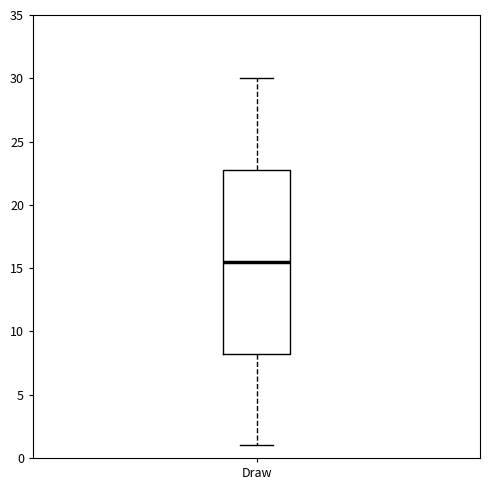

Where is the lower edge of the box for Draw on the y-axis? The values are not printed on the chart, so give them approximately, as read against the axis.

8.5